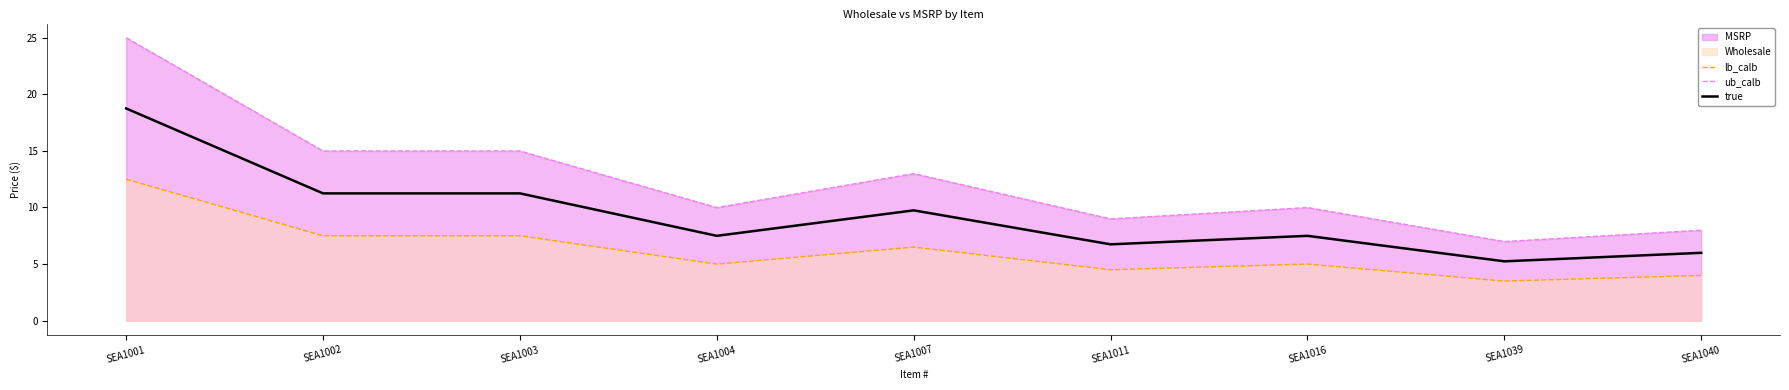

Which series has the largest total across all categories?

ub_calb